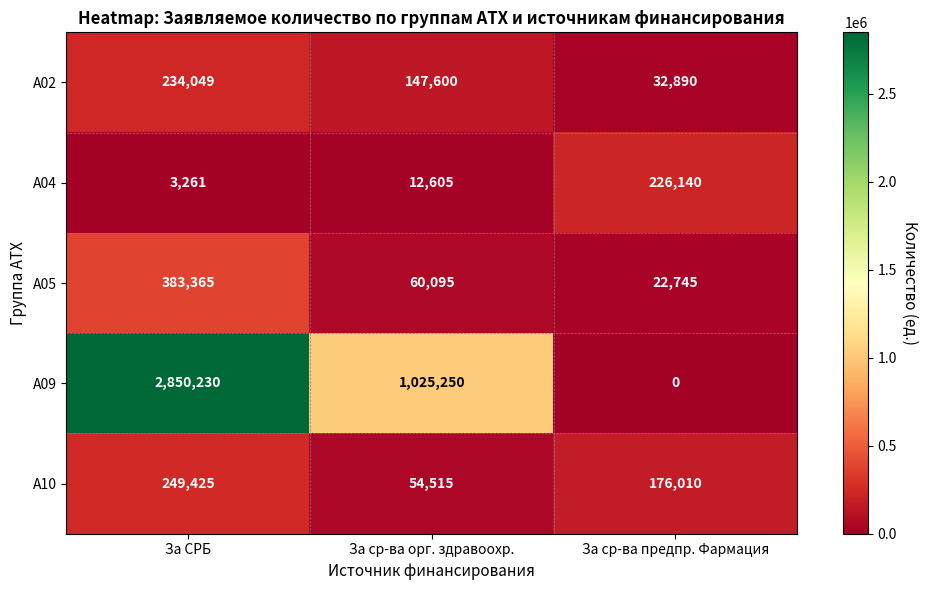

Reading left to right, transcribe all the data shown in this chart.

A02: 234049	147600	32890
A04: 3261	12605	226140
A05: 383365	60095	22745
A09: 2850230	1025250	0
A10: 249425	54515	176010